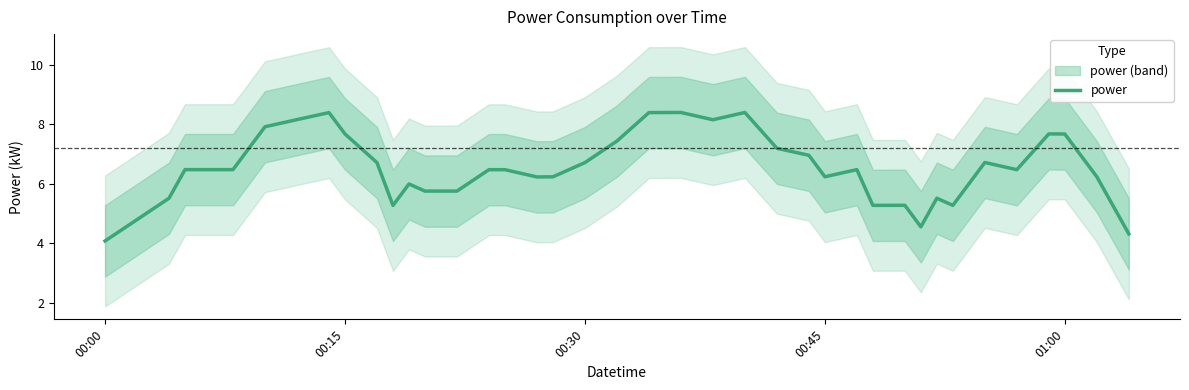

Which category has the lowest value across all series?

00:00